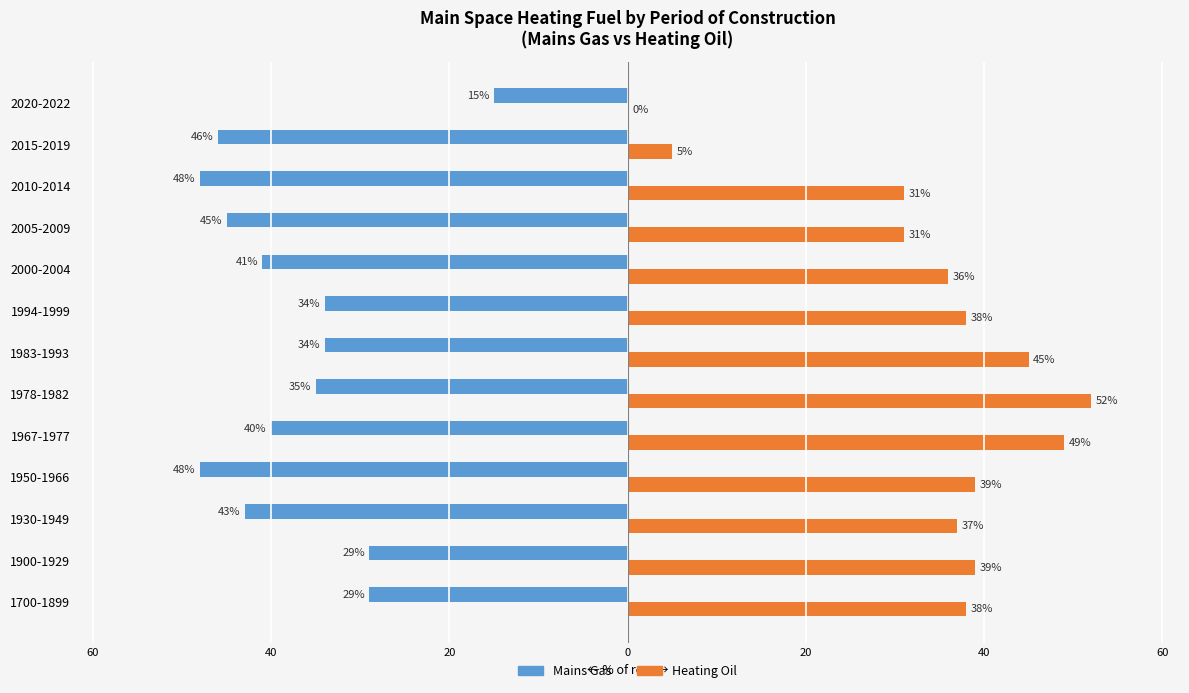

What are all the series names shown in the legend?

Mains Gas, Heating Oil